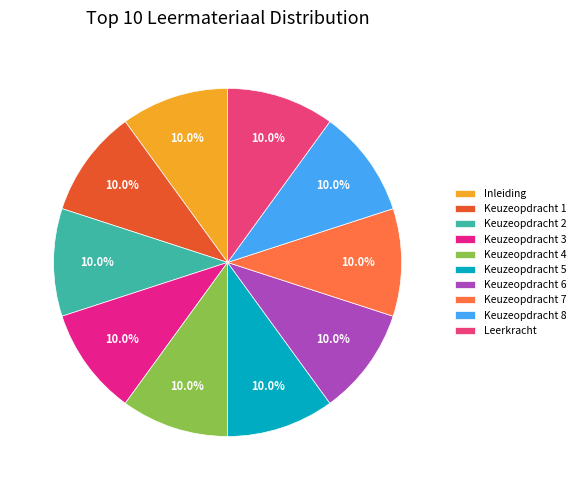

The Keuzeopdracht 2 slice represents 19% of the pie. True or false?

False